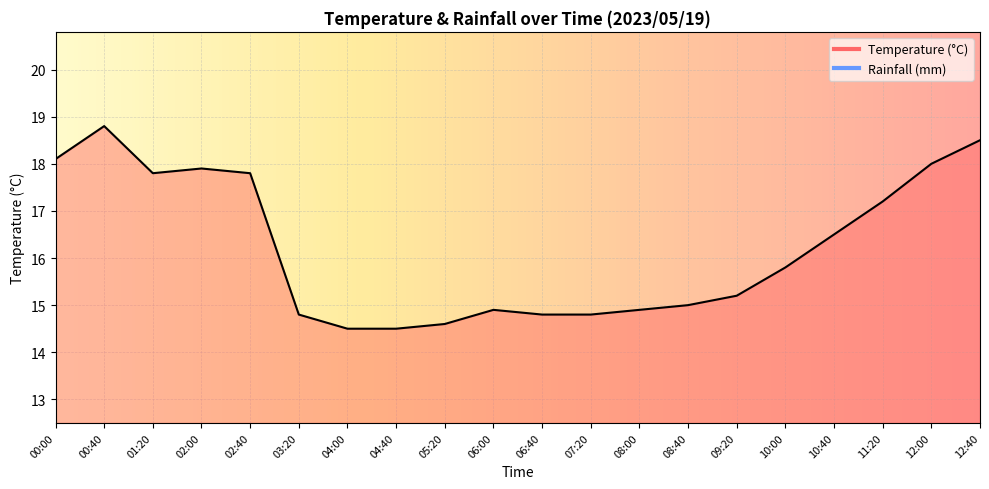

List the labels in order of value, smallest first.

04:00, 04:40, 05:20, 03:20, 06:40, 07:20, 06:00, 08:00, 08:40, 09:20, 10:00, 10:40, 11:20, 01:20, 02:40, 02:00, 12:00, 00:00, 12:40, 00:40